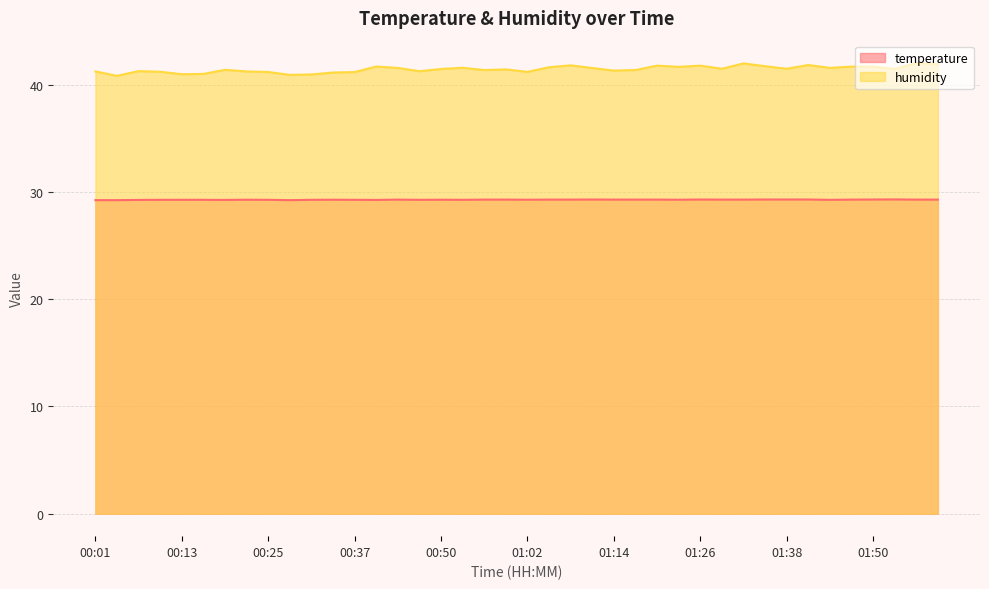

What is the sum of the humidity values at 01:53 and 01:44?

83.0